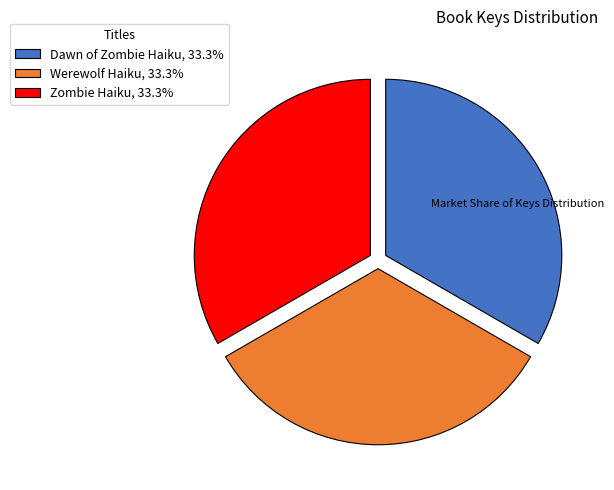

Approximately how many times larger is the value at Dawn of Zombie Haiku, 33.3% compared to Werewolf Haiku, 33.3%?

1.0